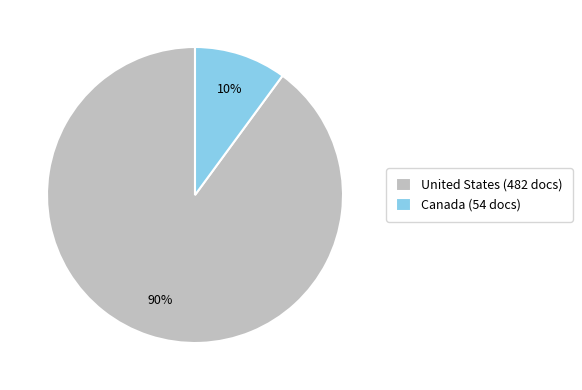

The United States slice represents 97% of the pie. True or false?

False